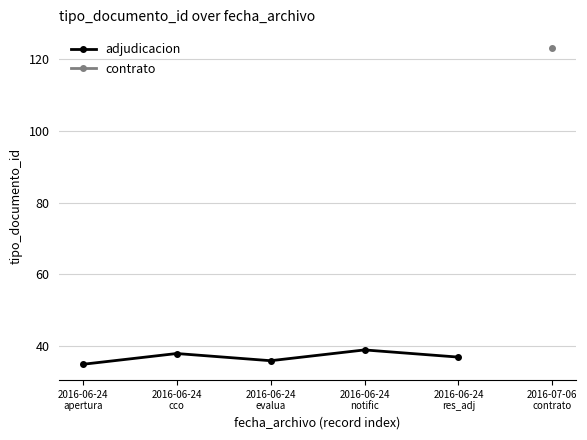

What is the difference between the values at 2016-06-24
apertura and 2016-06-24
evalua?

1